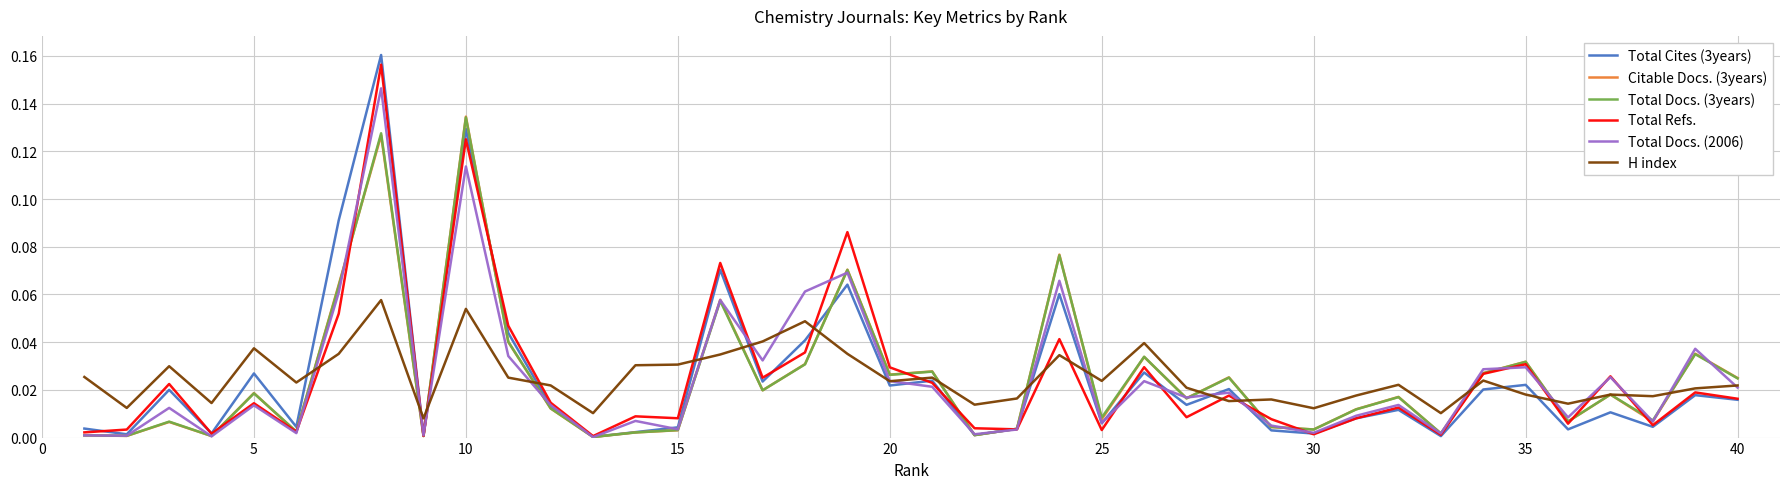

Which series has the largest range (max minus min)?

Total Cites (3years)